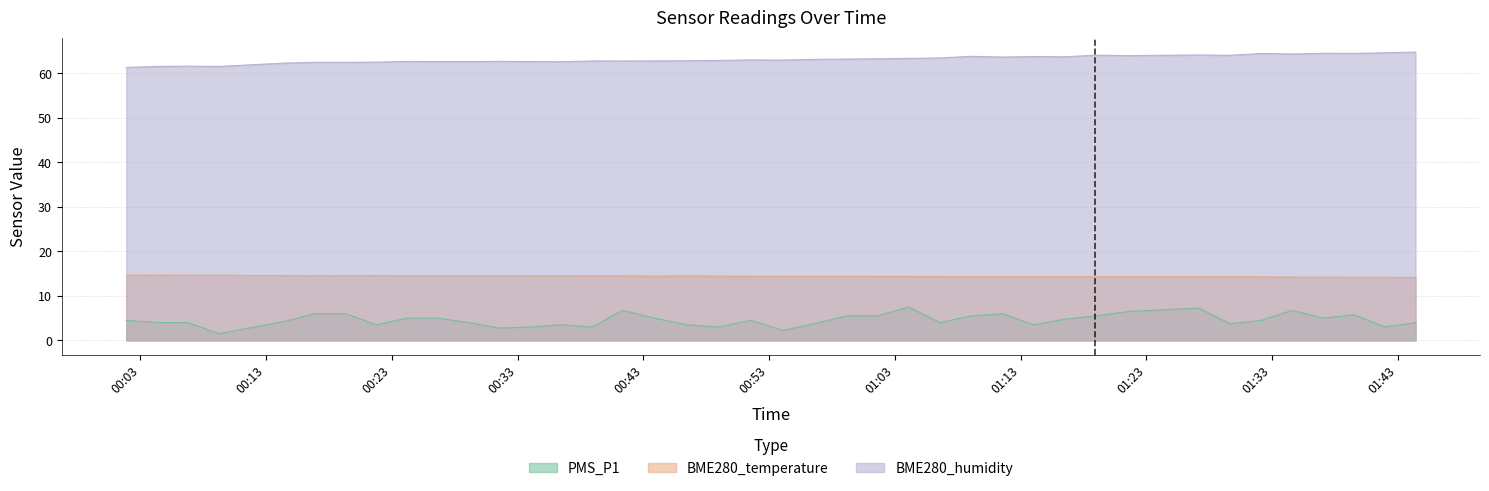

What is the greatest value displayed?

64.8